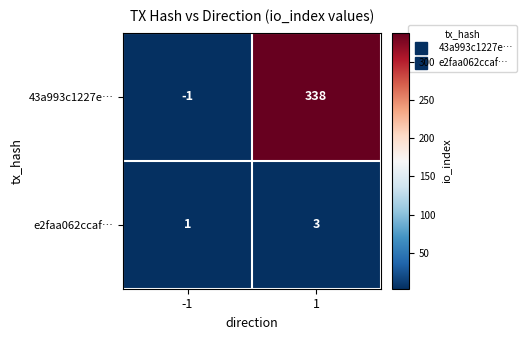

Reading left to right, extract all data points from this chart.

43a993c1227e…: -1	338
e2faa062ccaf…: 1	3